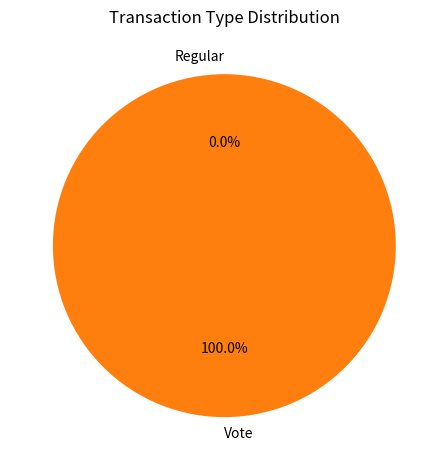

Rank the categories by value from lowest to highest.

Regular, Vote